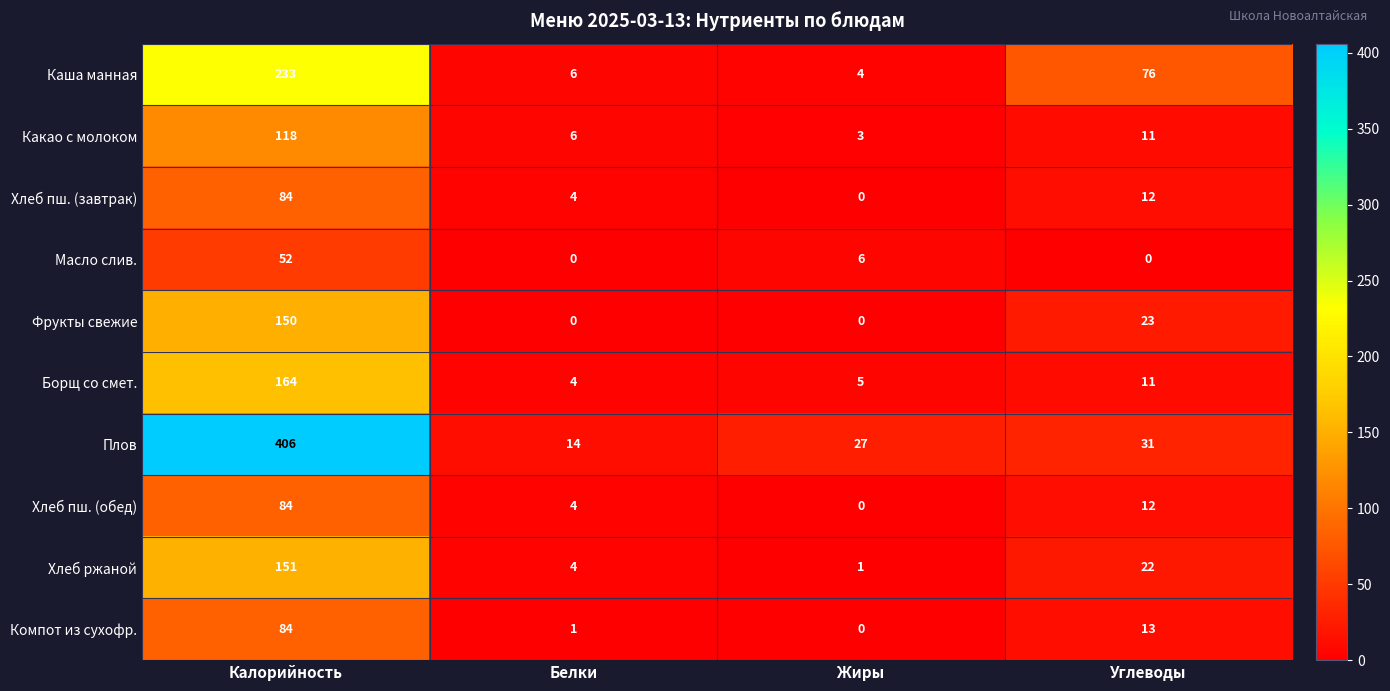

Which series has the largest total across all categories?

Плов